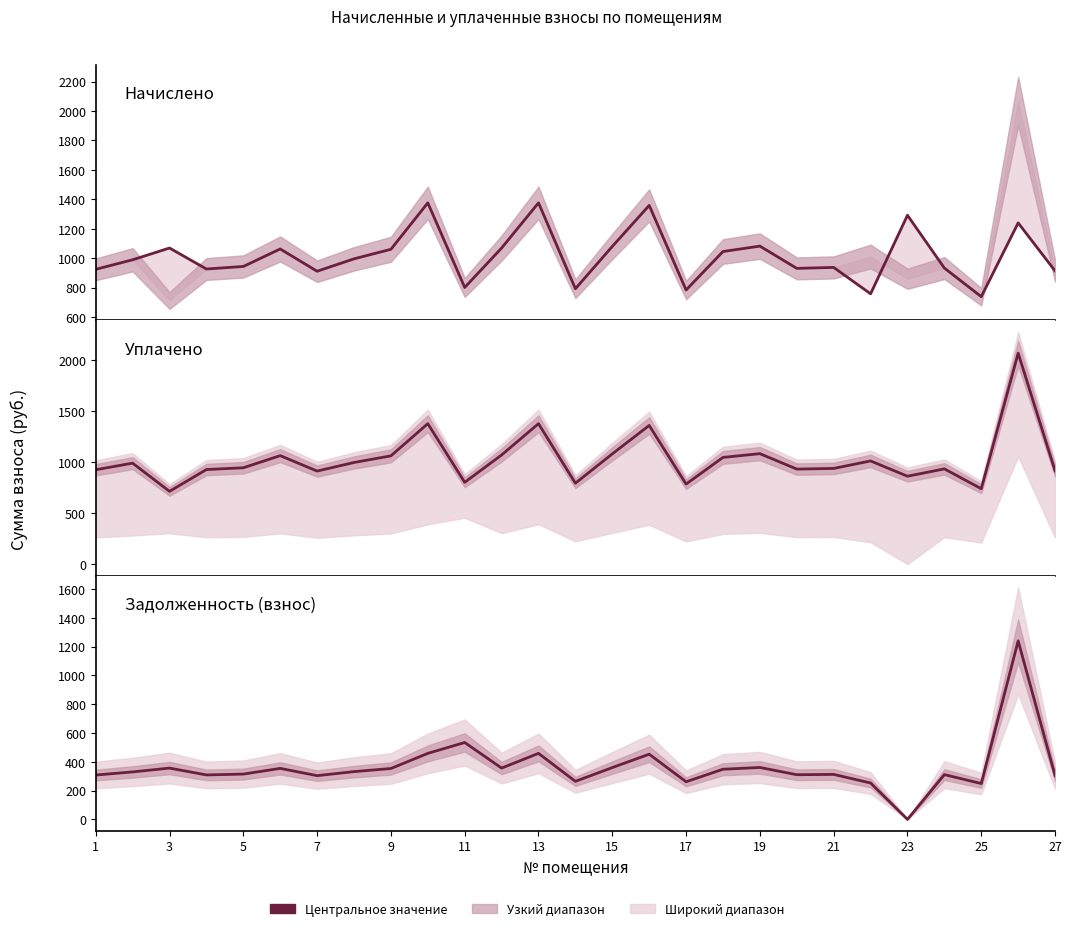

How many interior local valleys does the задолженность series have?

8